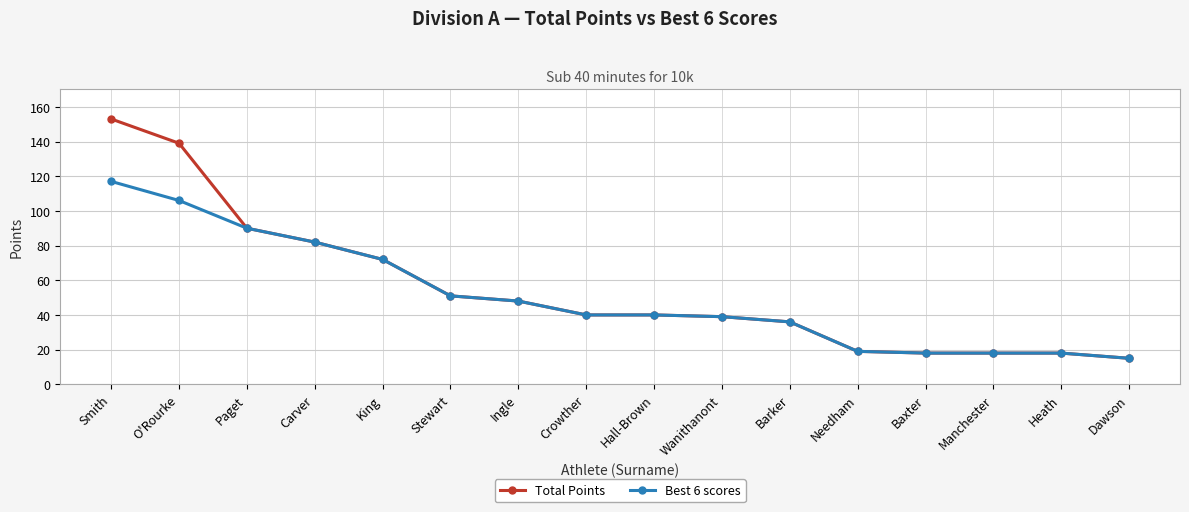

At which label is Best 6 scores closest to 66?

King